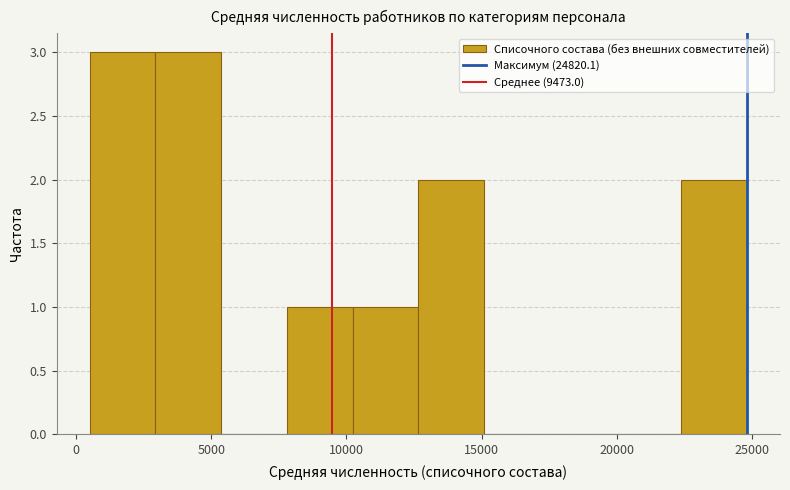

How tall is the bar that spans 3000 to 5500 on the x-axis? Neither the bar edges nor the heights are printed on the chart, so give them approximately, as read against the axes.

3